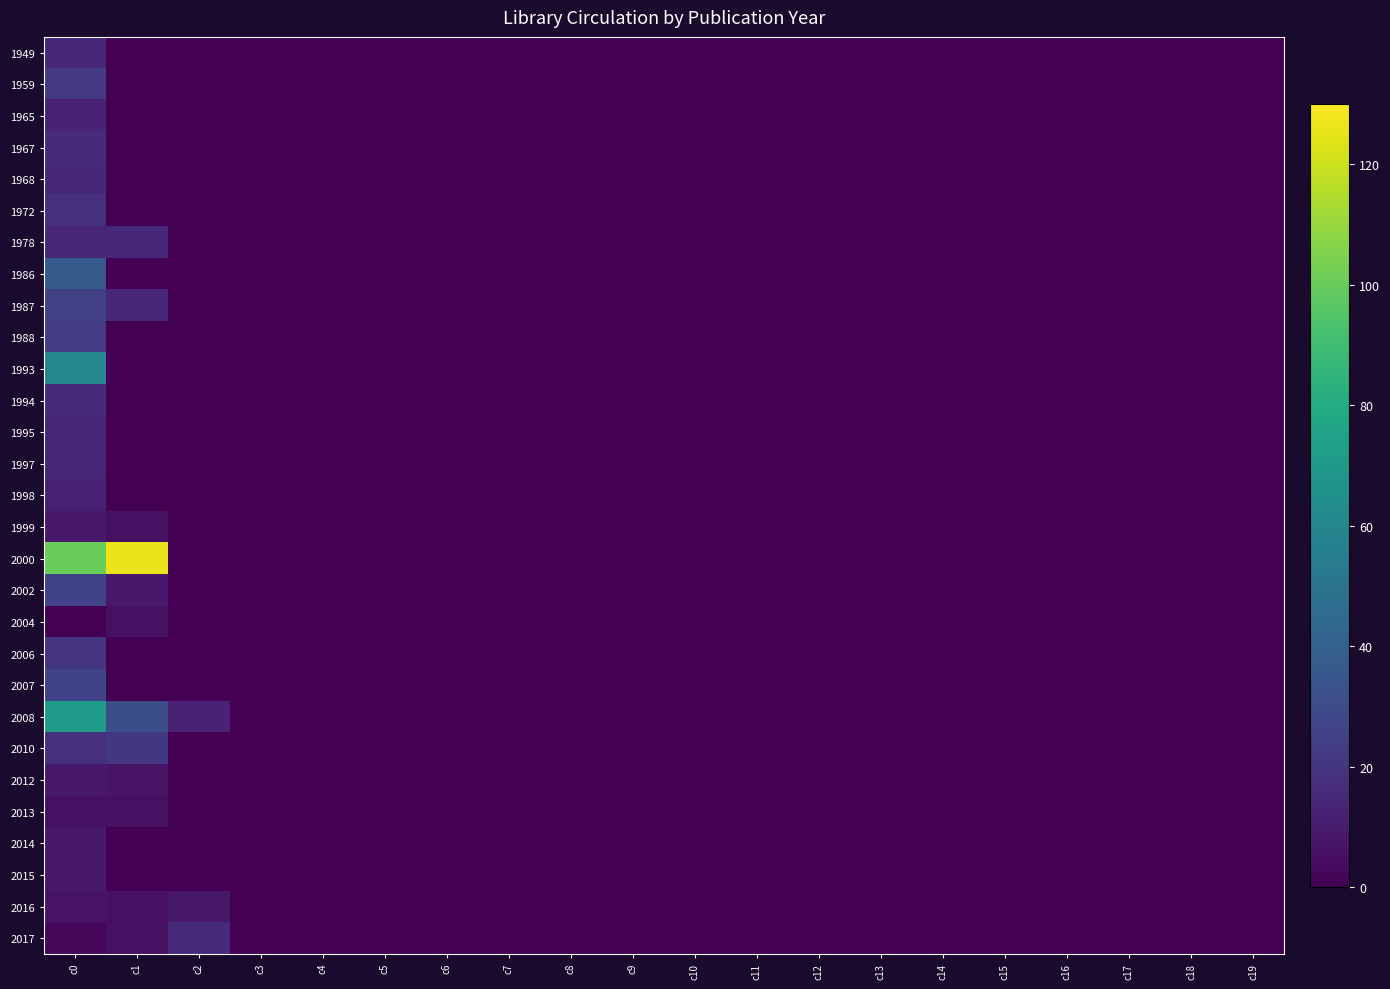

At how many categories does at least one series exceed 66?

2